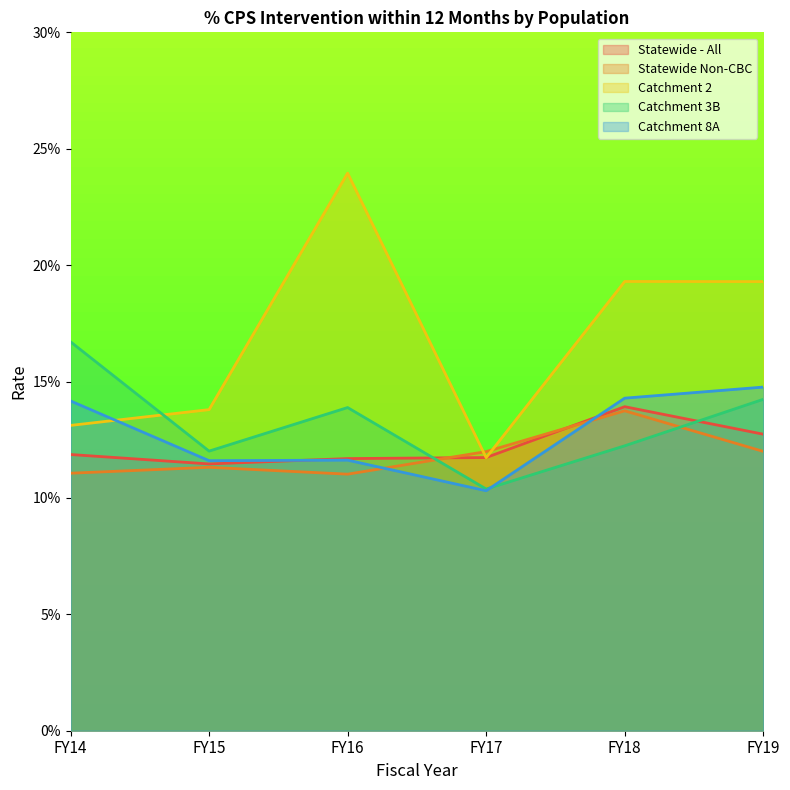

Reading left to right, list all the values displayed in this chart.

Statewide - All: FY14=0.1	FY15=0.1	FY16=0.1	FY17=0.1	FY18=0.1	FY19=0.1
Statewide Non-CBC: FY14=0.1	FY15=0.1	FY16=0.1	FY17=0.1	FY18=0.1	FY19=0.1
Catchment 2: FY14=0.1	FY15=0.1	FY16=0.2	FY17=0.1	FY18=0.2	FY19=0.2
Catchment 3B: FY14=0.2	FY15=0.1	FY16=0.1	FY17=0.1	FY18=0.1	FY19=0.1
Catchment 8A: FY14=0.1	FY15=0.1	FY16=0.1	FY17=0.1	FY18=0.1	FY19=0.1